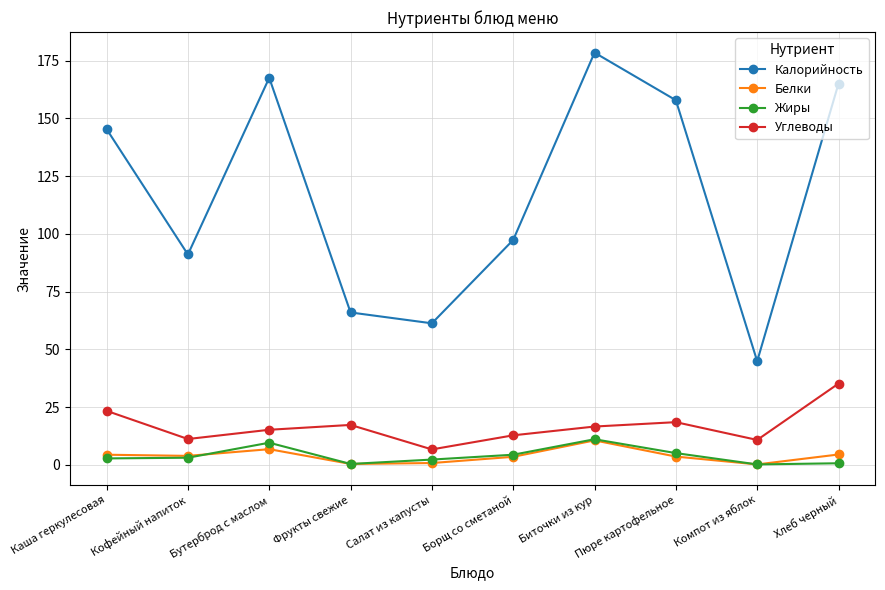

What is the difference between the maximum and minimum values in the Жиры series?

10.9